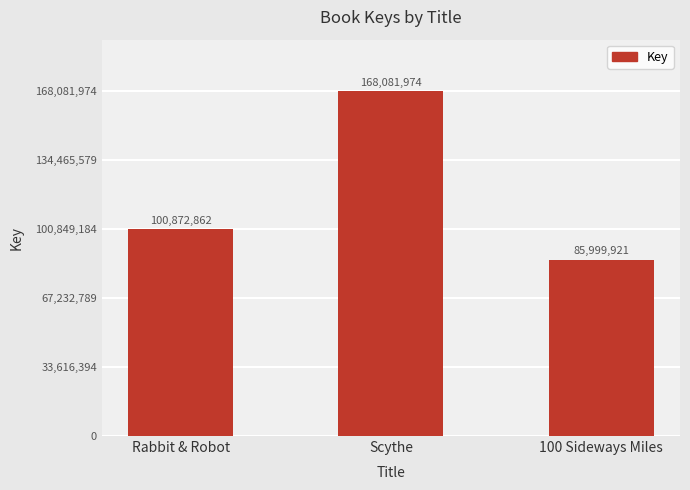

At which category does the chart reach its minimum across all series?

100 Sideways Miles